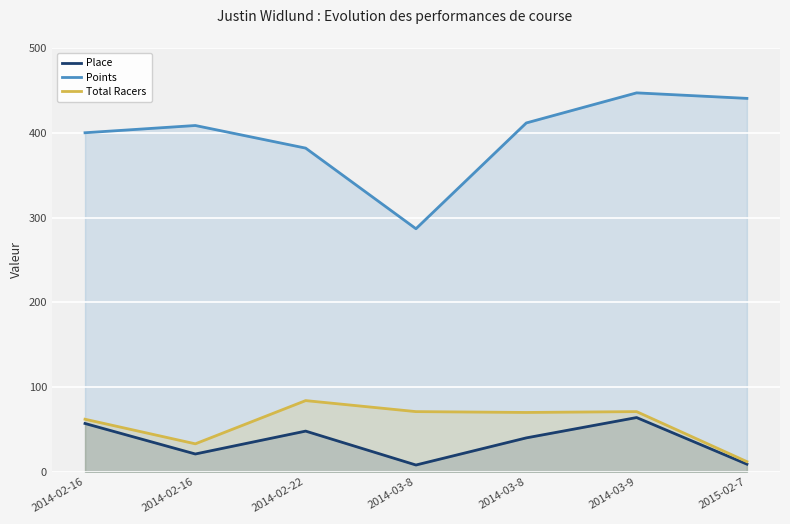

What is the sum of all Place values?

247.0